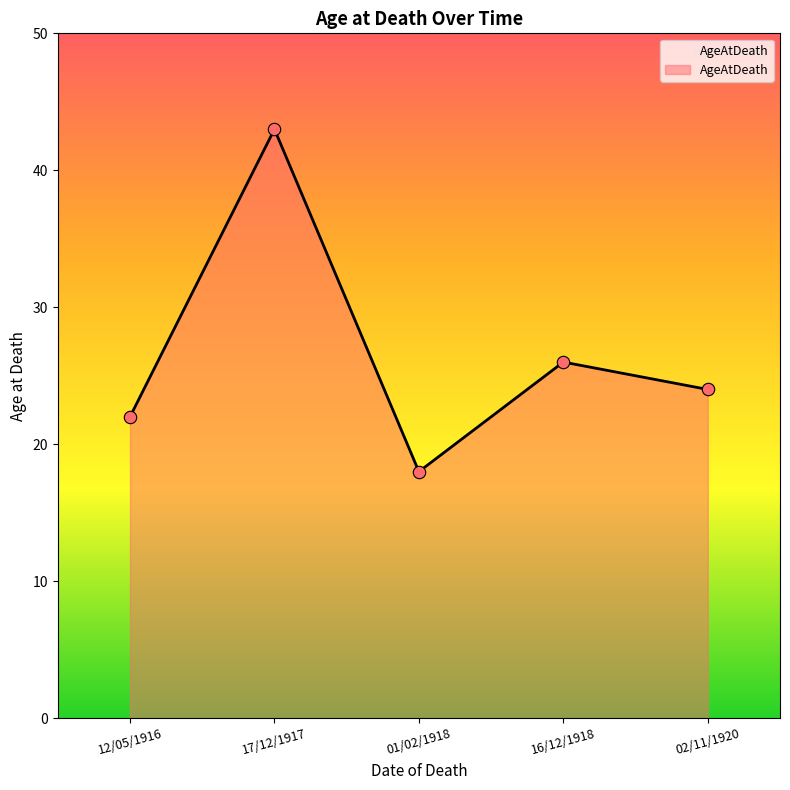

Approximately how many times larger is the value at 12/05/1916 compared to 16/12/1918?

0.8